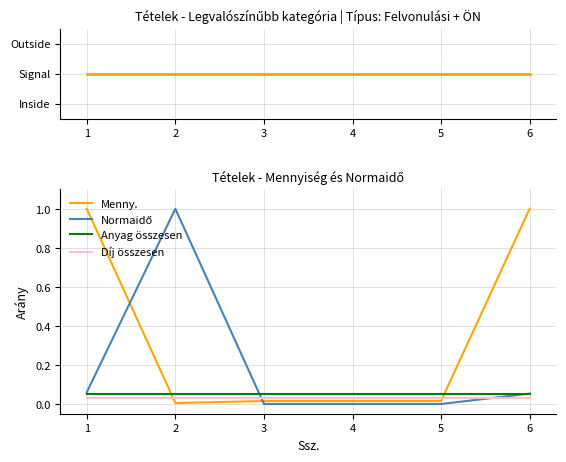

What is the spread (max minus min) of values at 4?

1.0